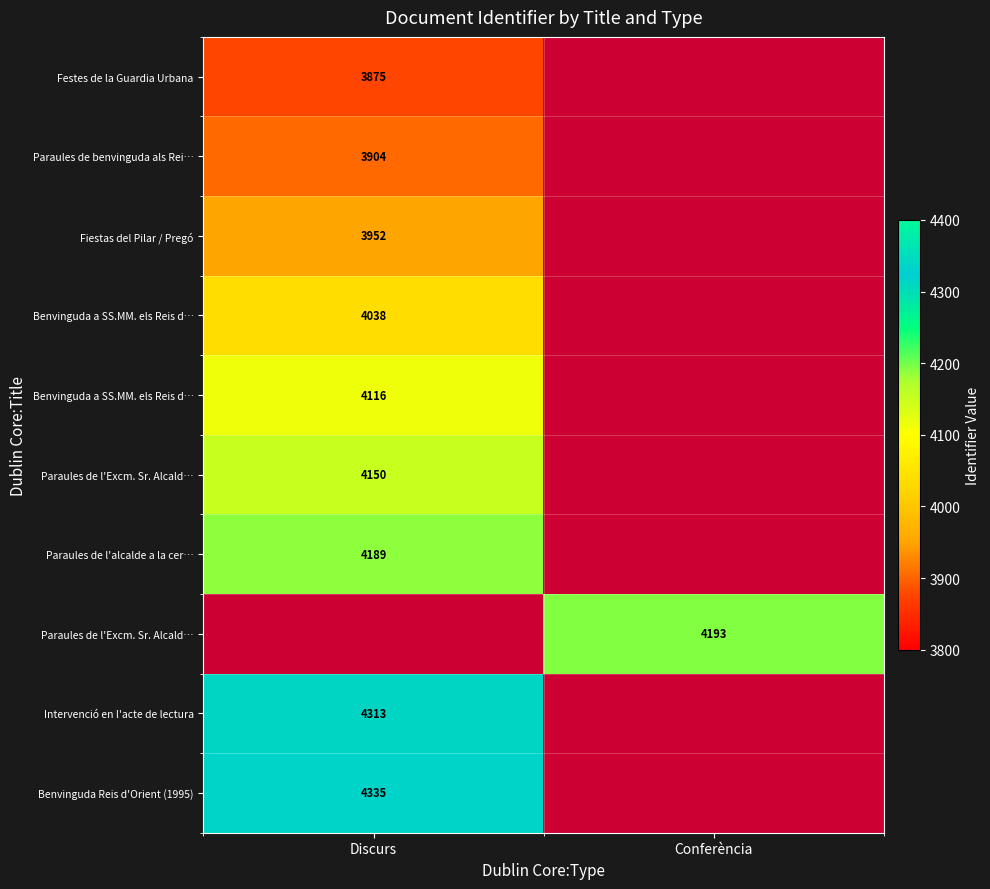

How many distinct data groups are displayed?

10